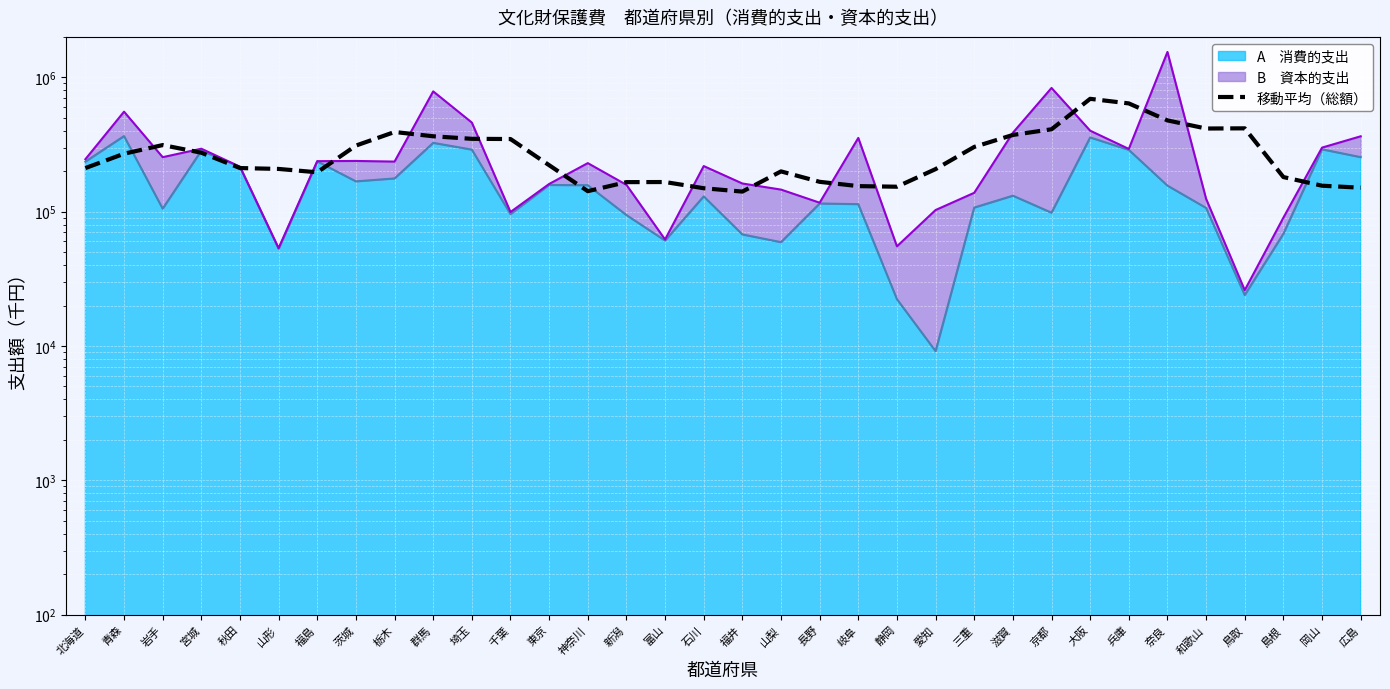

What is the value of the 19th point from the left?

199377.8